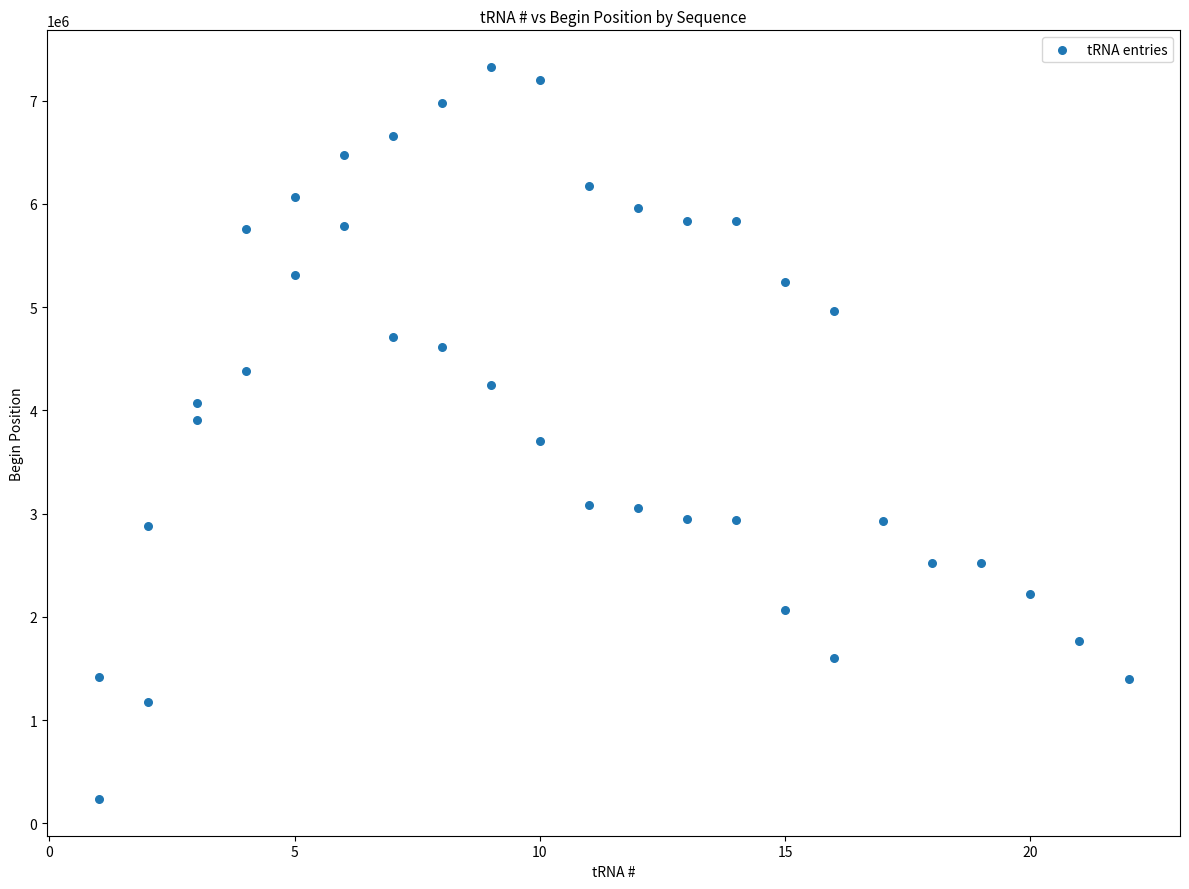

What is the range of Y values (max minus min)?

7090901